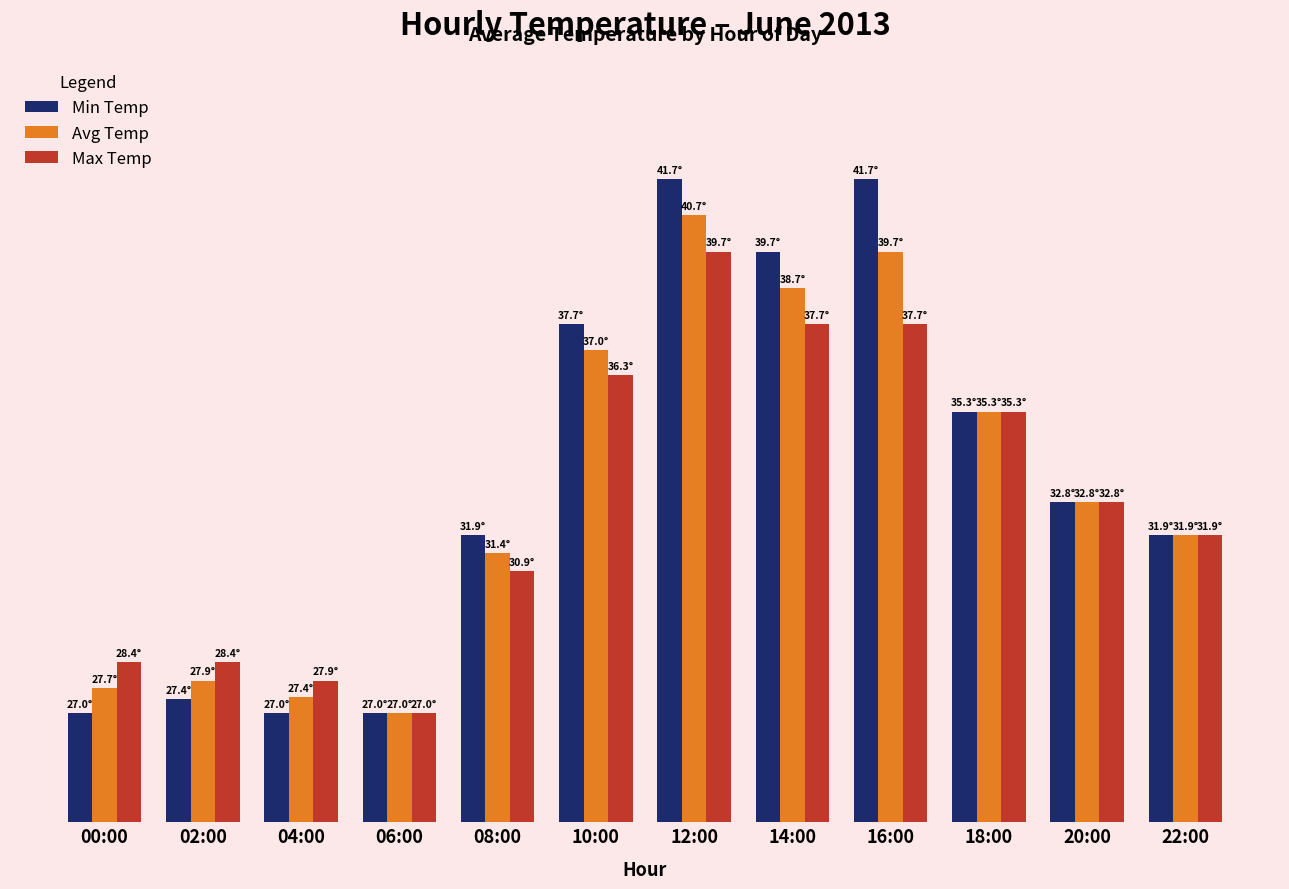

The Min Temp series shows 31.9 at 08:00. True or false?

True